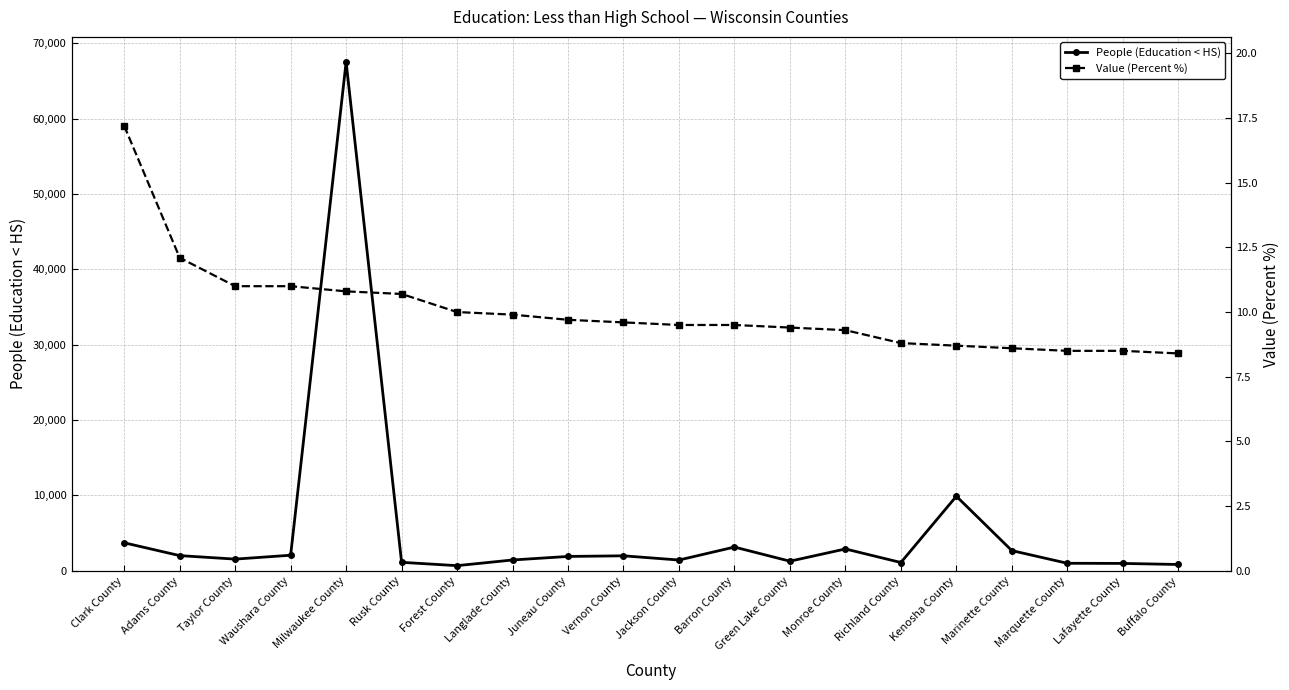

At which category is the sum across all series the highest?

Milwaukee County